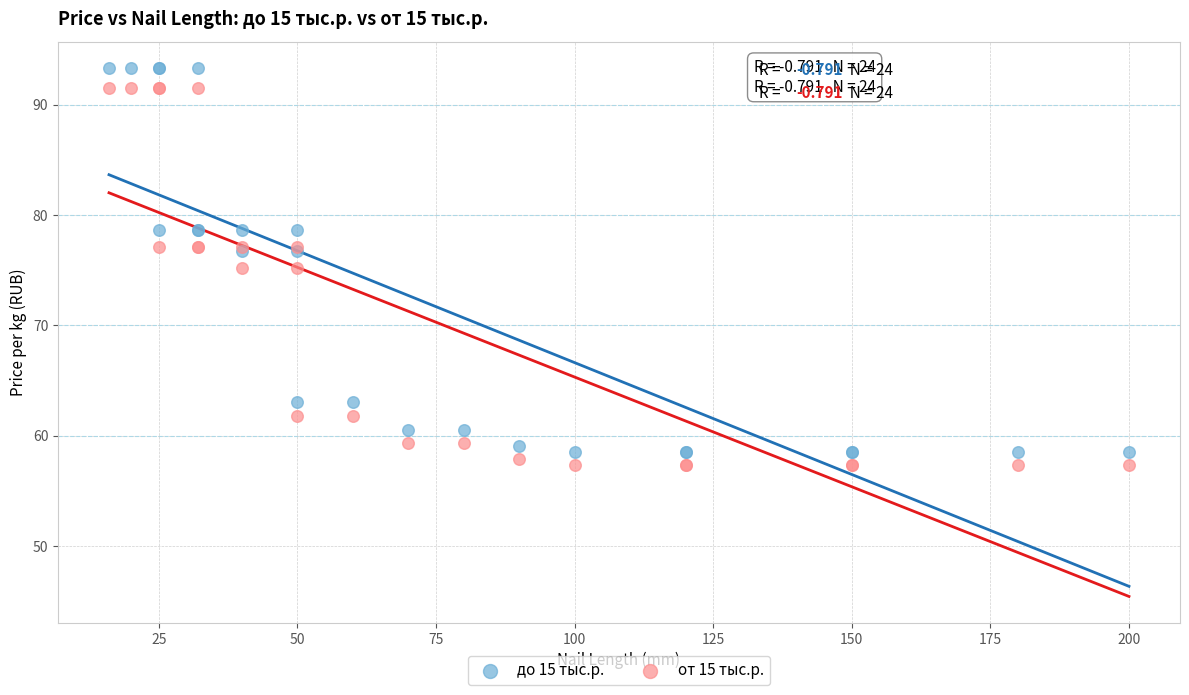

Which series has the largest Y range (max minus min)?

до 15 тыс.р.